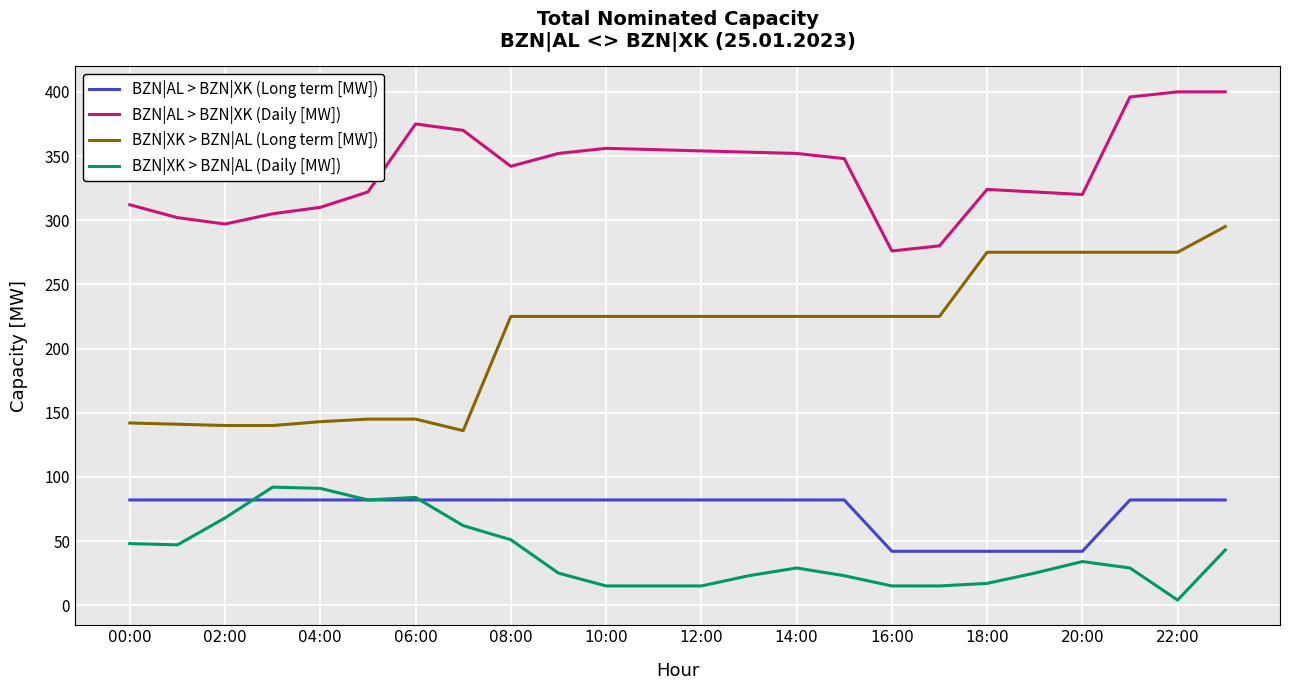

Which series has the largest total across all categories?

BZN|AL > BZN|XK (Daily [MW])